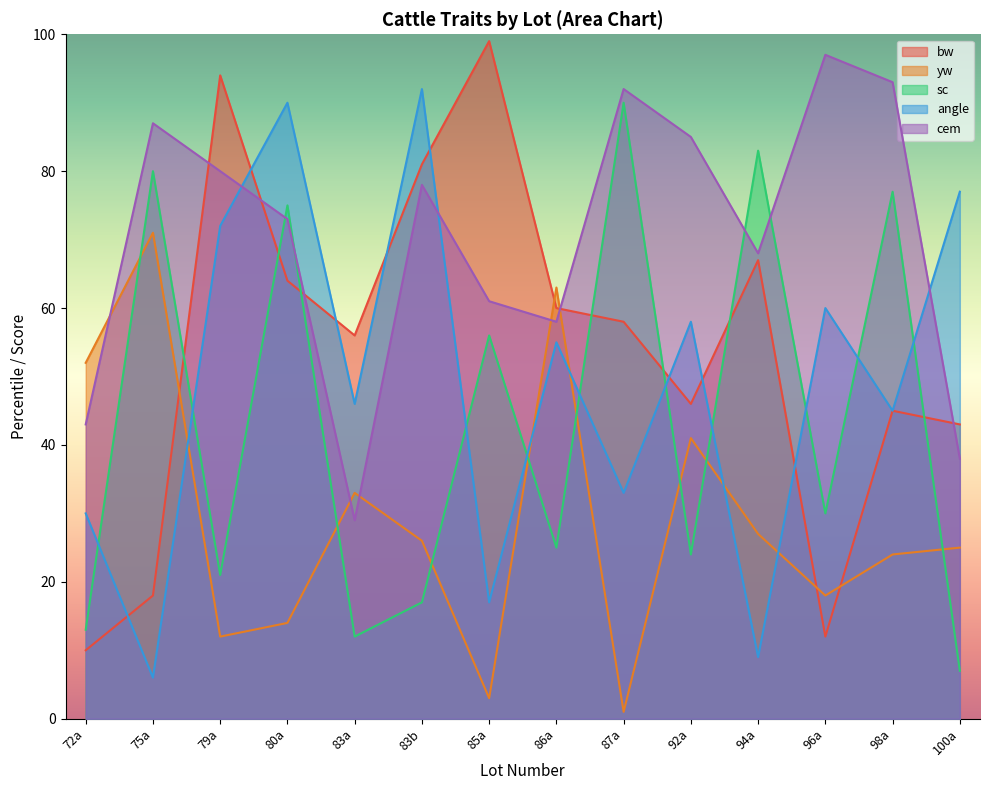

What position from the right is 80a?

11